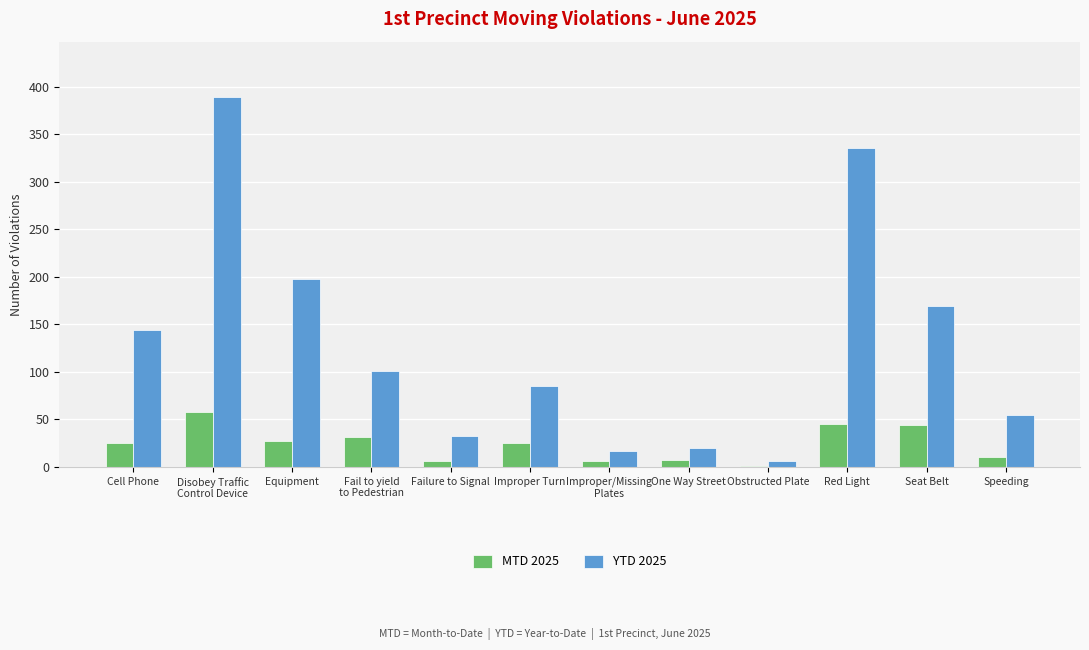

At which label is YTD 2025 closest to 197?

Equipment